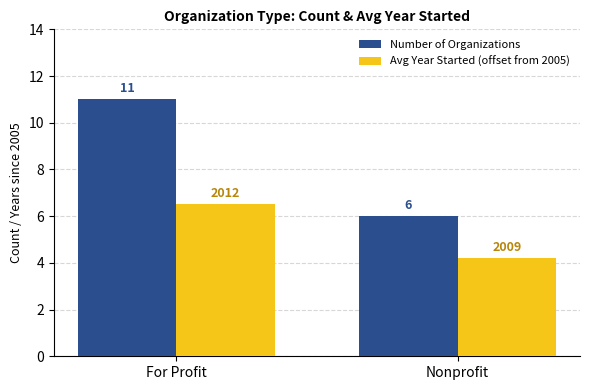

What are all the series names shown in the legend?

Number of Organizations, Avg Year Started (offset from 2005)